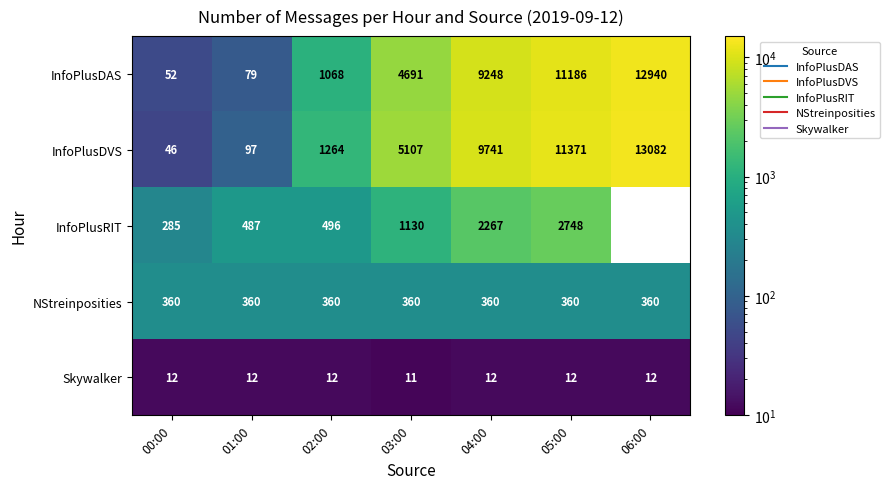

Is the value of NStreinposities at 01:00 greater than the value of InfoPlusDVS at 04:00?

No